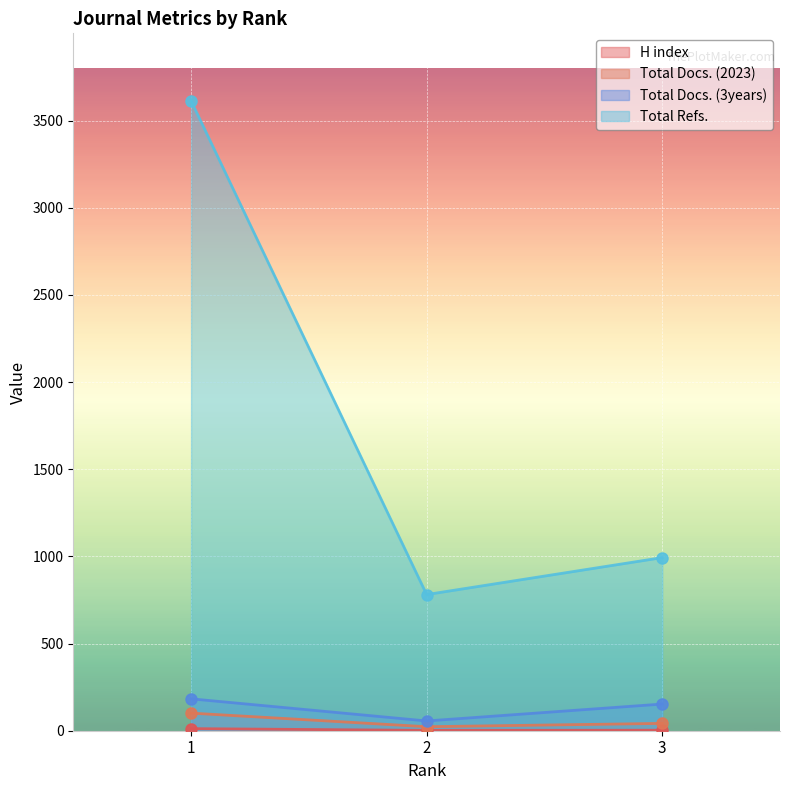

Reading right to left, what are all the values shown in this chart?

H index: 3	2	12
Total Docs. (2023): 42	23	101
Total Docs. (3years): 153	56	183
Total Refs.: 993	781	3613